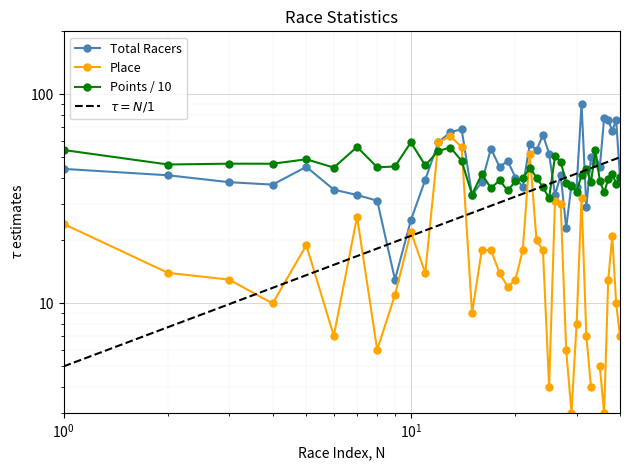

What is the greatest value displayed?

90.0